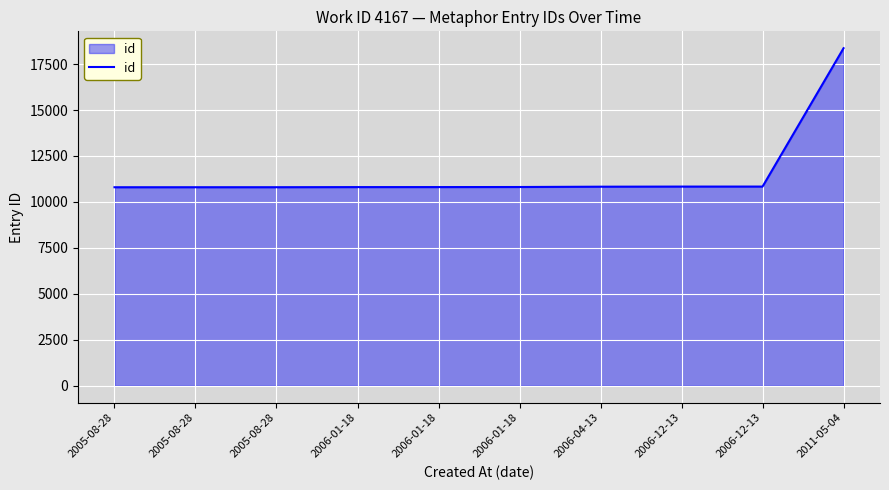

Rank the categories by value from highest to lowest.

2011-05-04, 2006-12-13, 2006-12-13, 2006-04-13, 2006-01-18, 2006-01-18, 2006-01-18, 2005-08-28, 2005-08-28, 2005-08-28